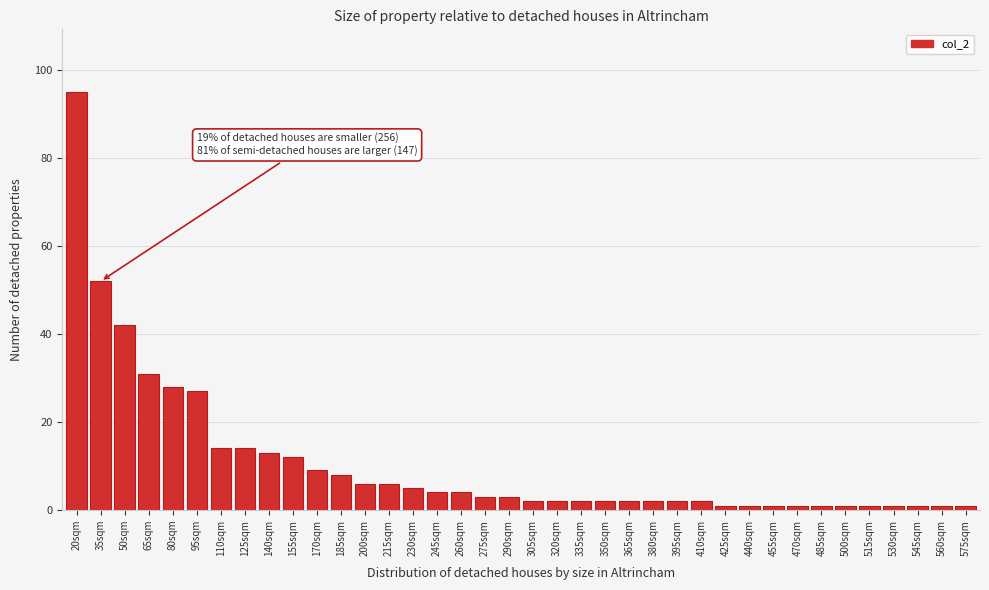

What is the change in value from 35sqm to 170sqm?

-43